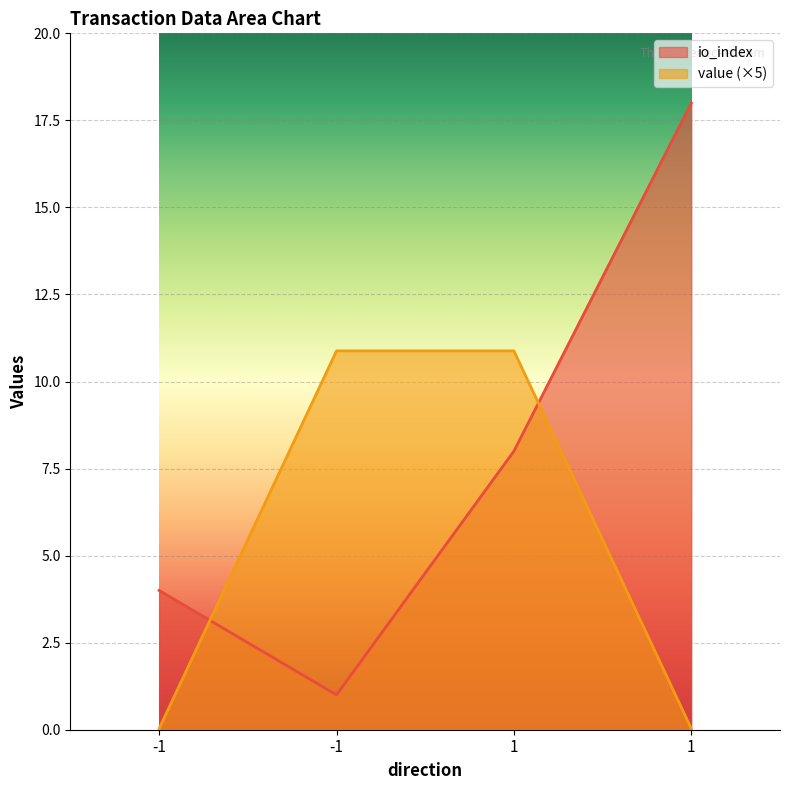

What is the maximum value shown in the chart?

18.0